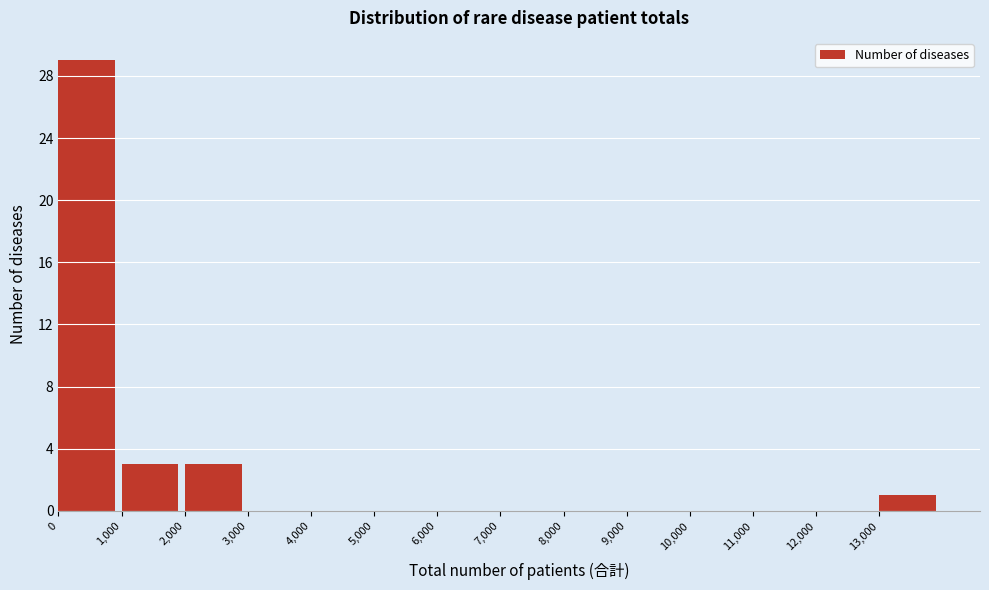

Over which range of the x-axis is the bar tallest?

0 to 1000